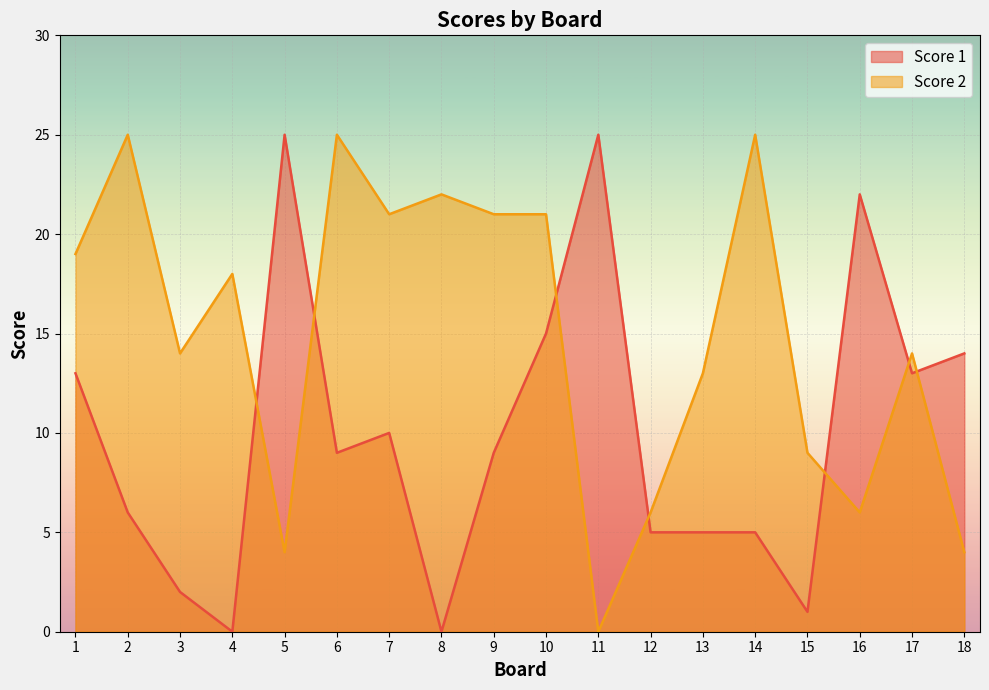

Where does the Score 2 series first go above 18?

1